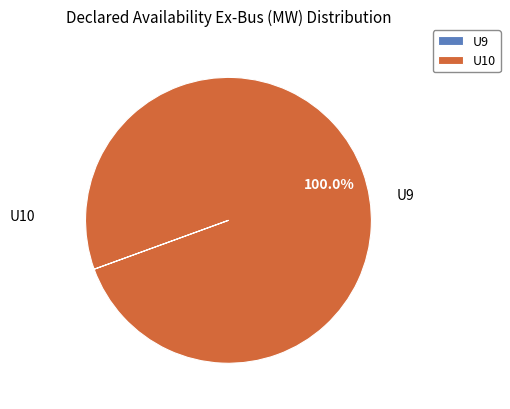

The U9 slice represents 0% of the pie. True or false?

True